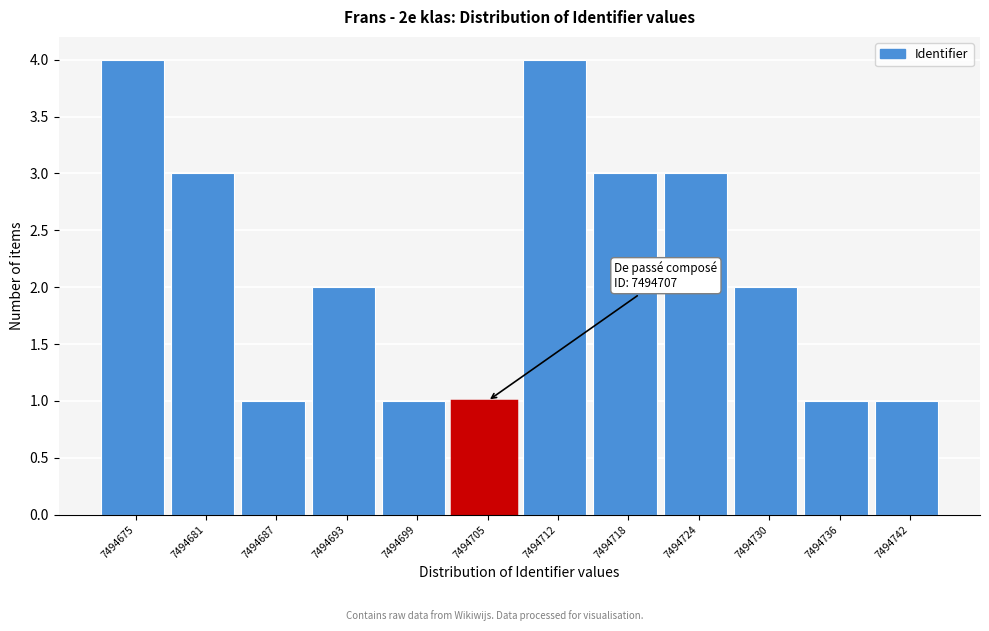

Reading right to left, what are all the values shown in this chart?

1	1	2	3	3	4	1	1	2	1	3	4